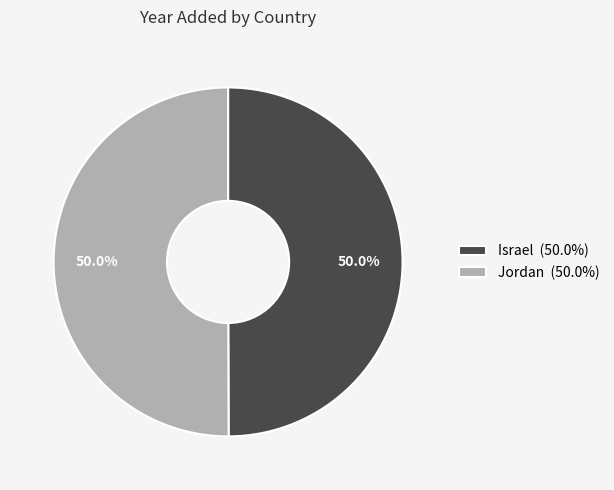

How many segments does this pie chart have?

2